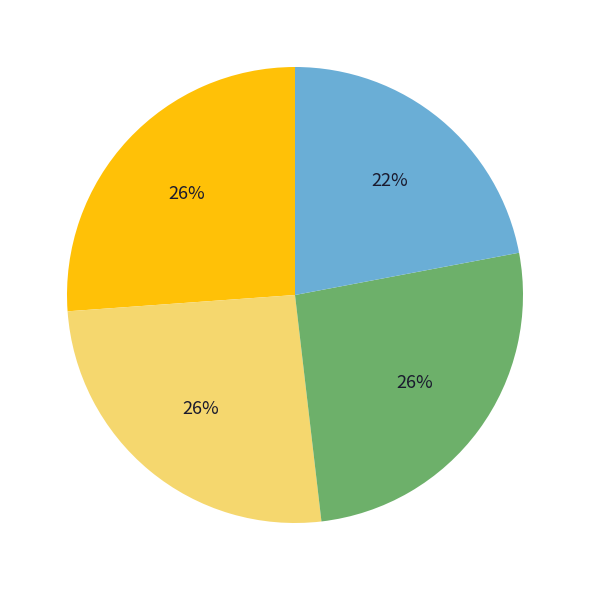

Is there any slice that represents more than half of the pie?

No